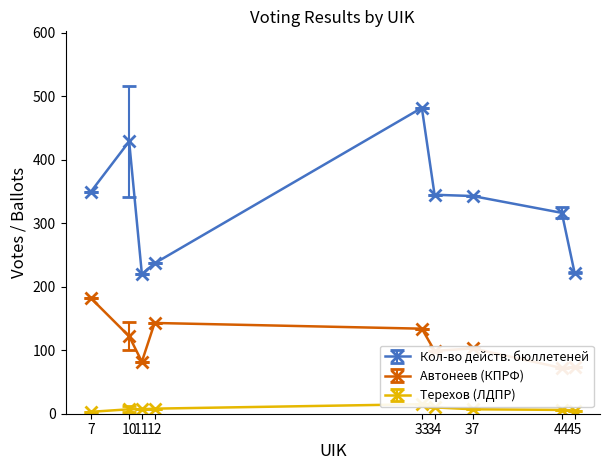

True or false: Автонеев Андрей Николаевич (КПРФ) has more than 1 interior local peaks.

True